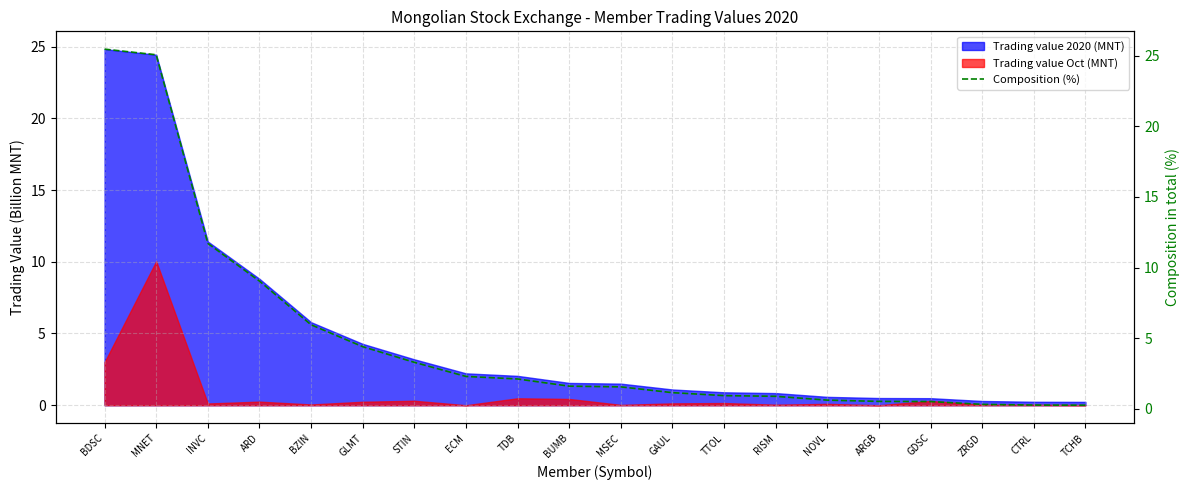

Where does the data first go above 1?

BDSC